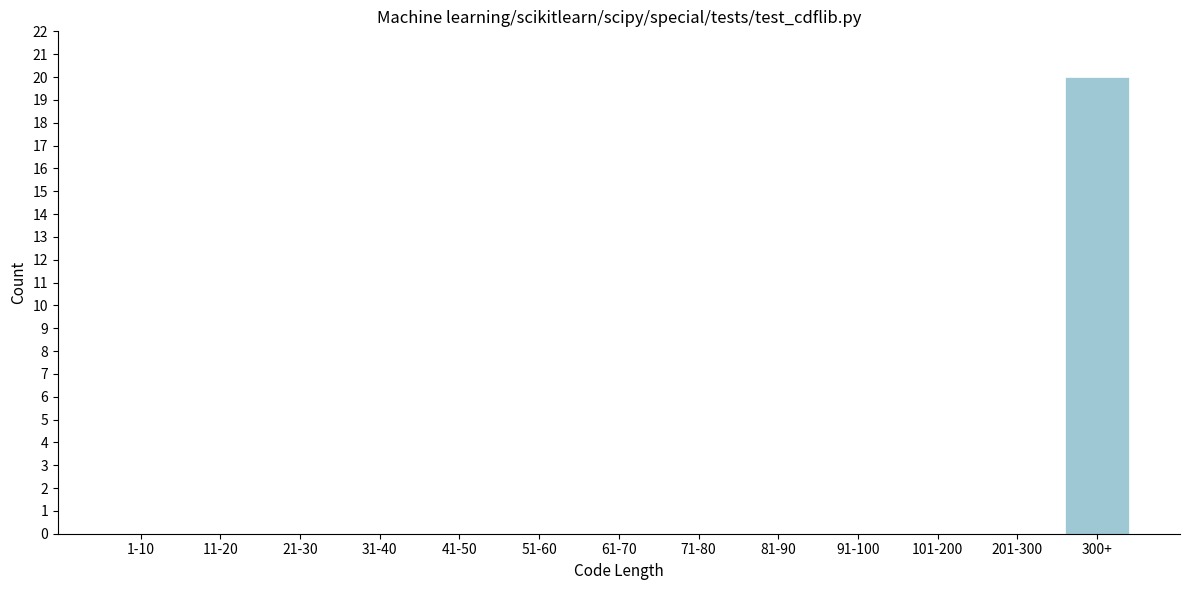

Reading left to right, extract all data points from this chart.

1-10=0	11-20=0	21-30=0	31-40=0	41-50=0	51-60=0	61-70=0	71-80=0	81-90=0	91-100=0	101-200=0	201-300=0	300+=20